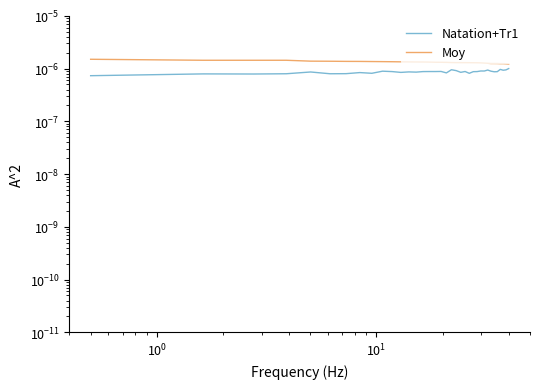

At how many categories does at least one series exceed 0?

36